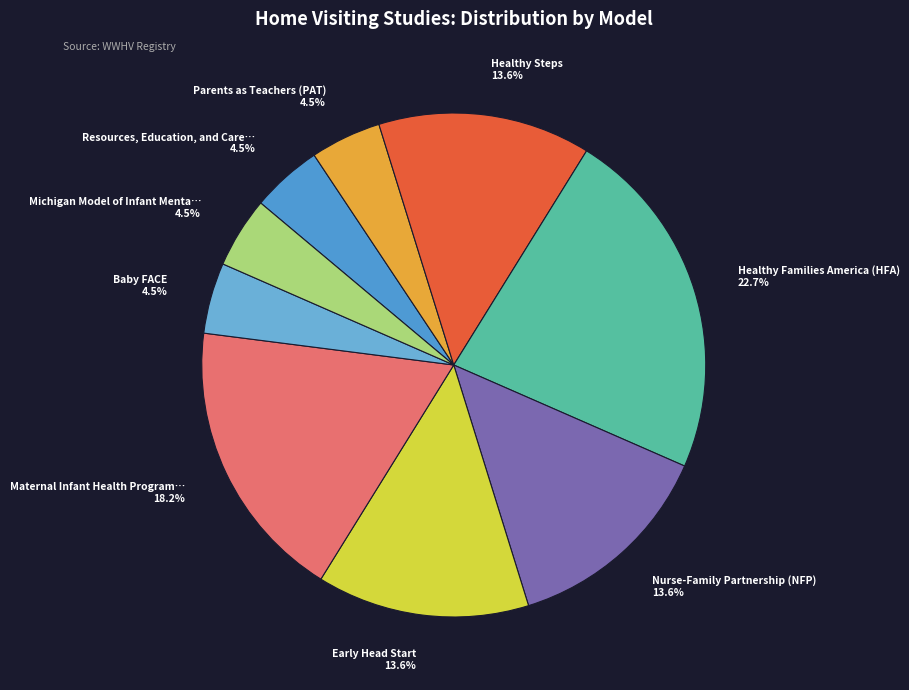

Is there a majority slice in this chart?

No